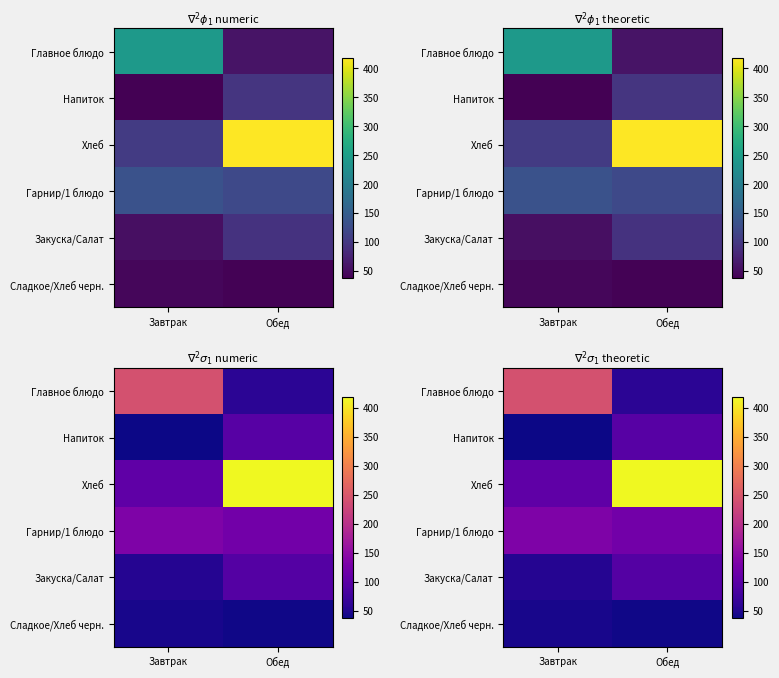

Which has a higher value, Завтрак or Обед?

Завтрак